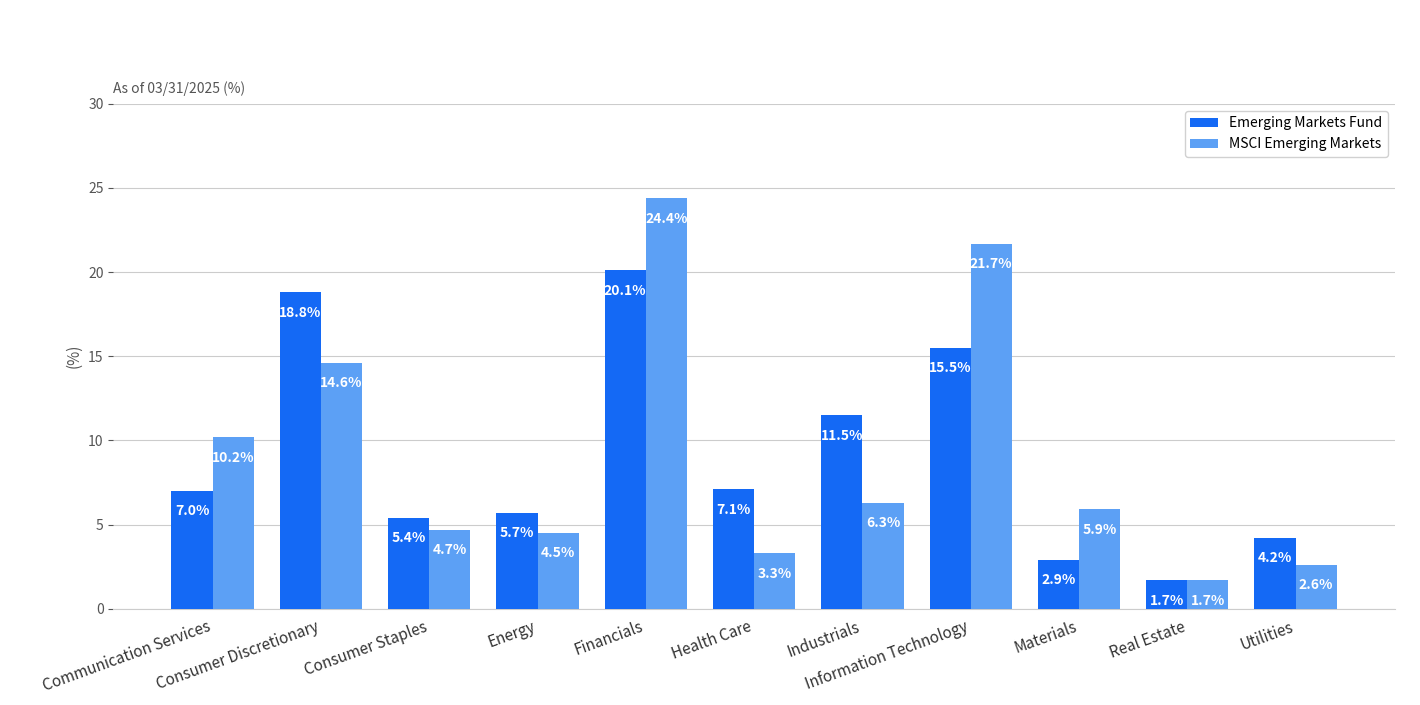

What is the label of the 2nd bar from the right?

Real Estate